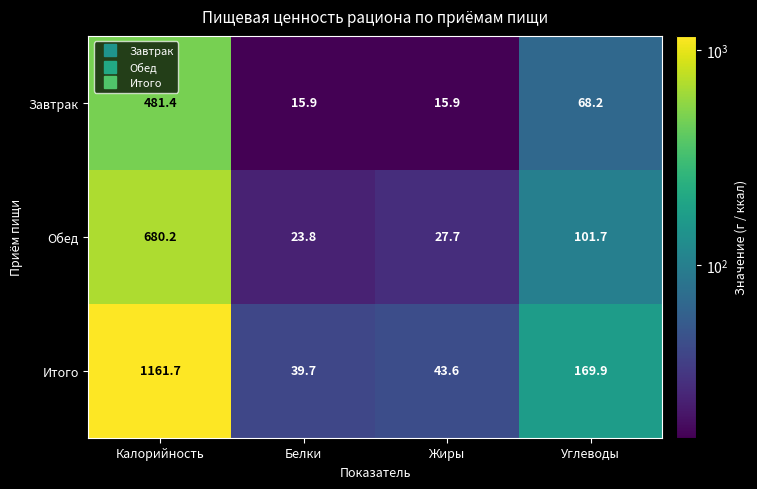

Which series has the widest spread of values?

Итого